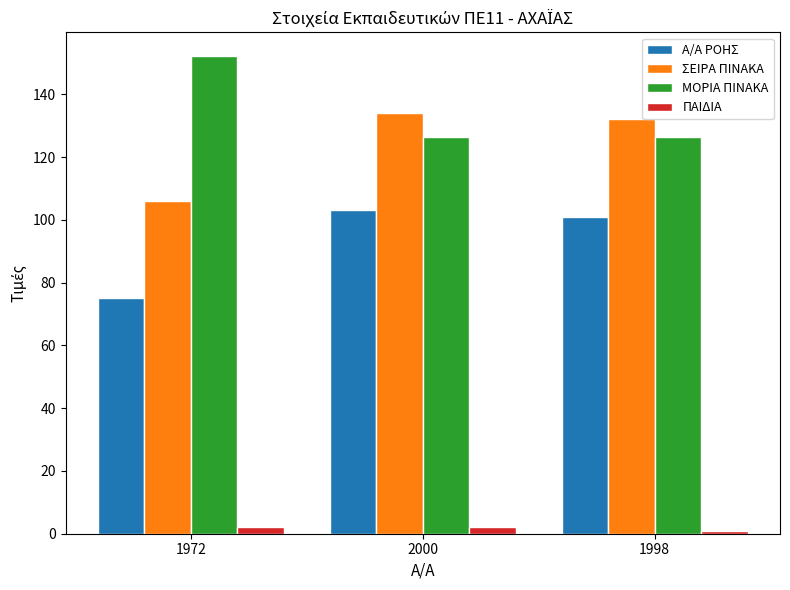

What is the maximum value shown in the chart?

152.1